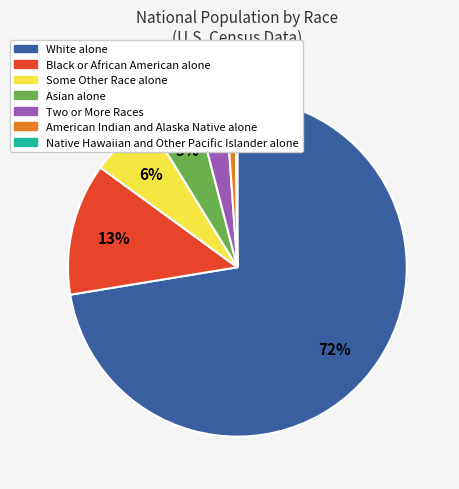

Combined, do American Indian and Alaska Native alone and Two or More Races account for over 50%?

No